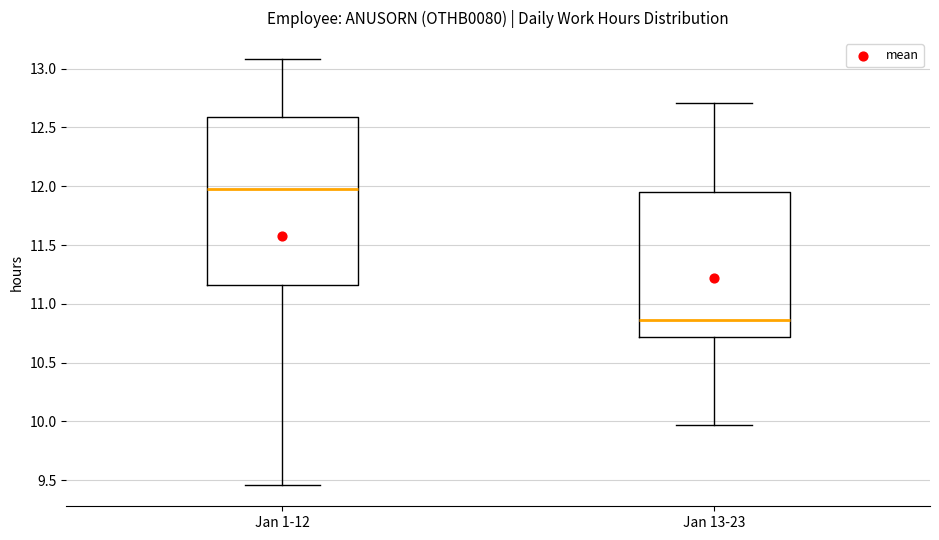

Reading left to right, read every box against the y-axis: the position of its median line, the range the box covers, and the ends of its whiskers. The values are not printed on the chart, so give them approximately, as read against the axis.

Jan 1-12: median 12.00, box 11.15 to 12.60, whiskers 9.45 to 13.10
Jan 13-23: median 10.85, box 10.70 to 11.95, whiskers 9.95 to 12.70